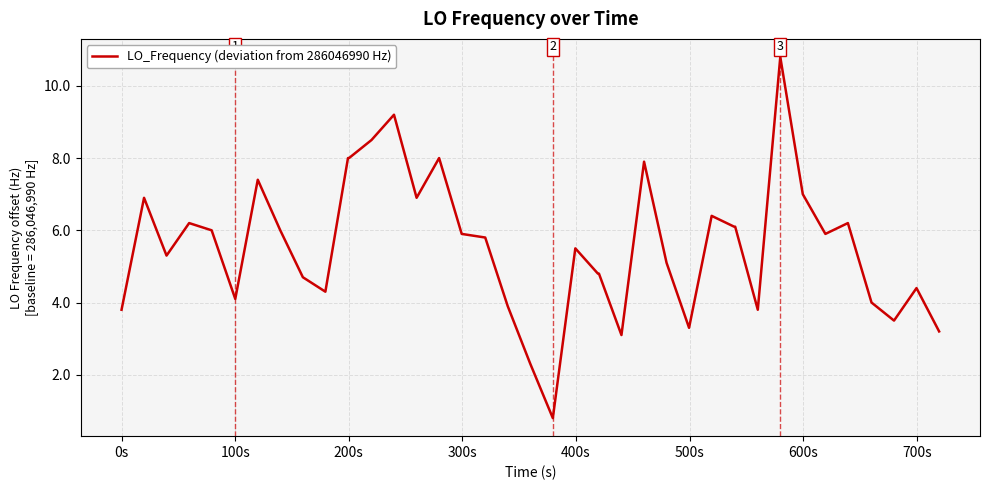

What is the difference between the maximum and minimum values?

10.0